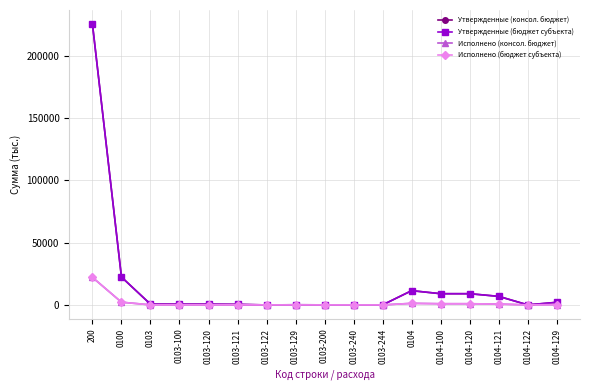

Is this an area chart (filled region under the line)?

No